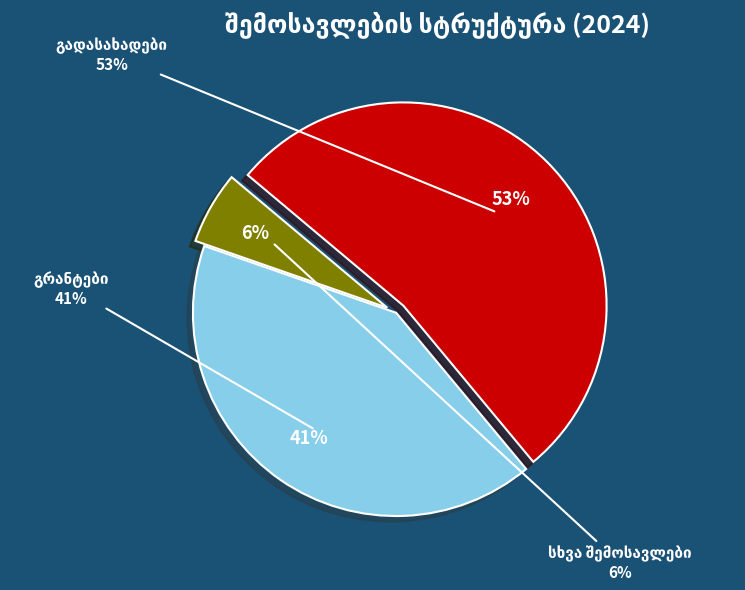

What is the total percentage of გრანტები and სხვა შემოსავლები?

47.2%